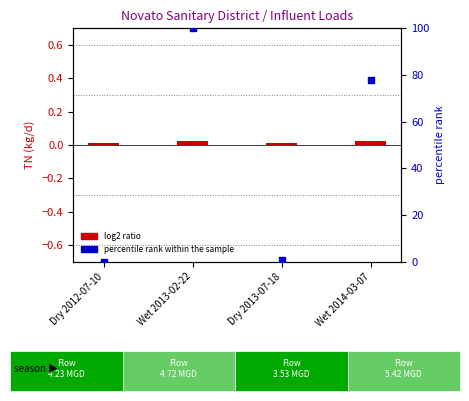

Which series has the widest spread of Y values?

percentile rank within the sample